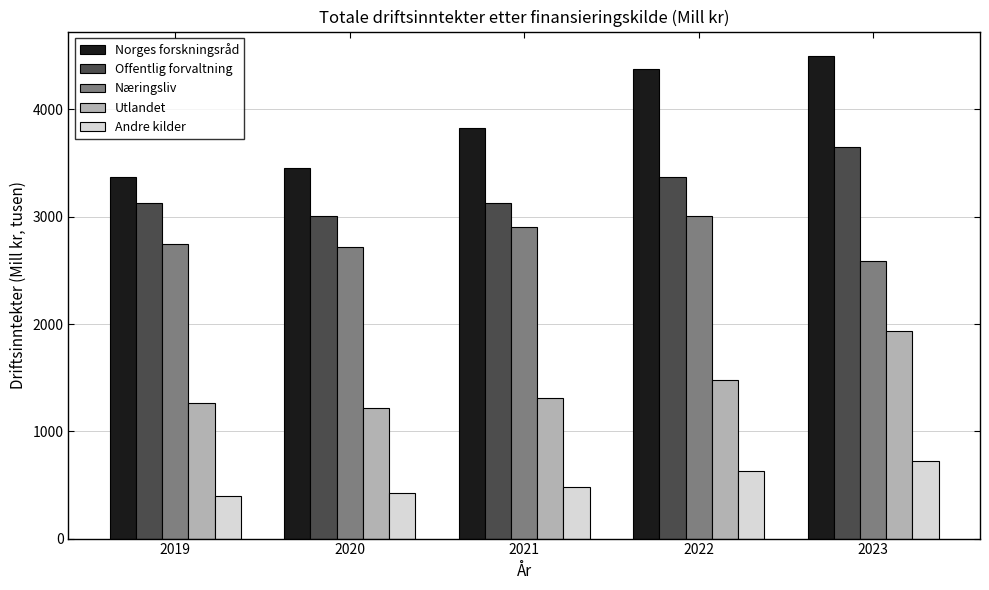

What is the difference between the Offentlig forvaltning values at 2019 and 2023?

527.7